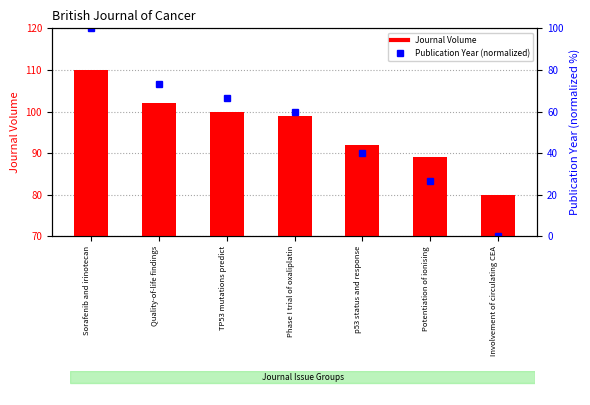

Approximately how many times larger is the value at p53 status and response compared to Potentiation of ionising?

1.0